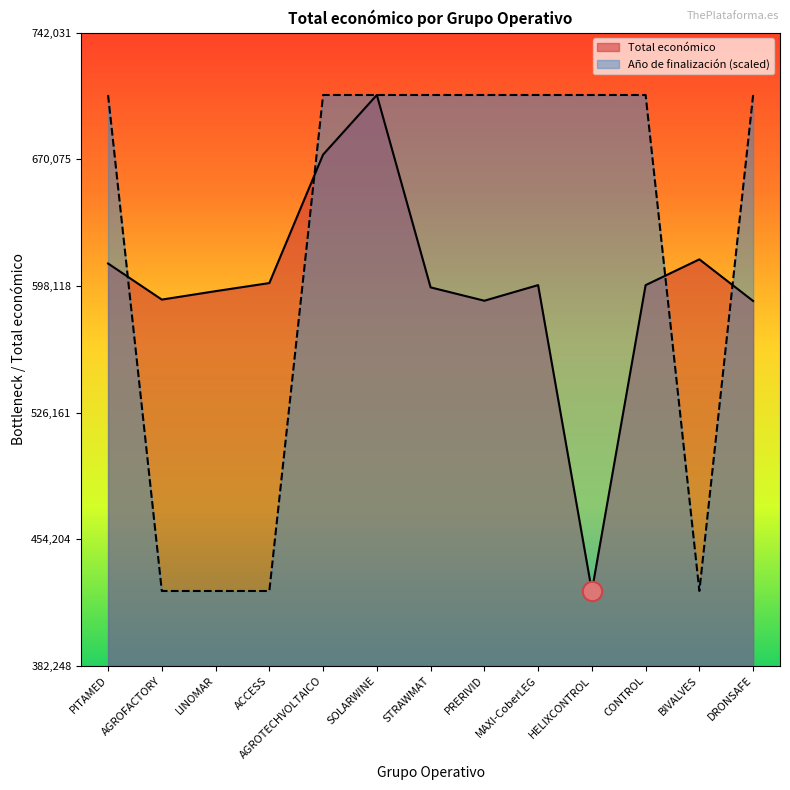

The Total económico series shows 816443 at BIVALVES. True or false?

False